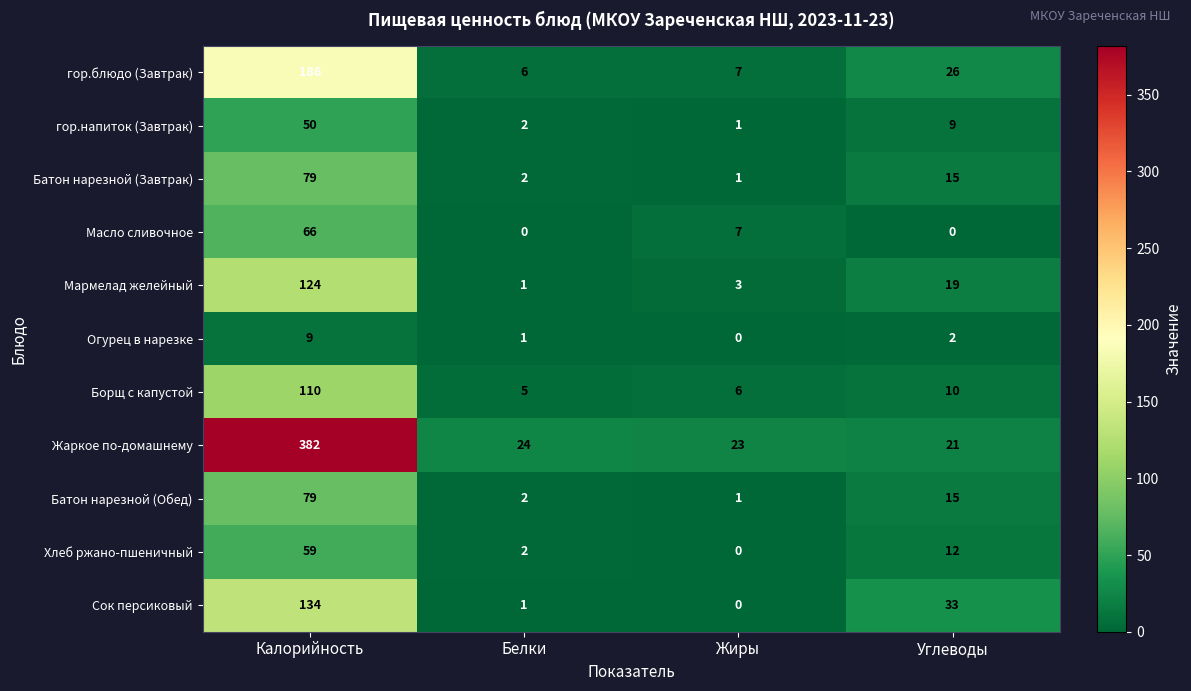

Between Белки and Жиры, which series saw the biggest shift?

Масло сливочное